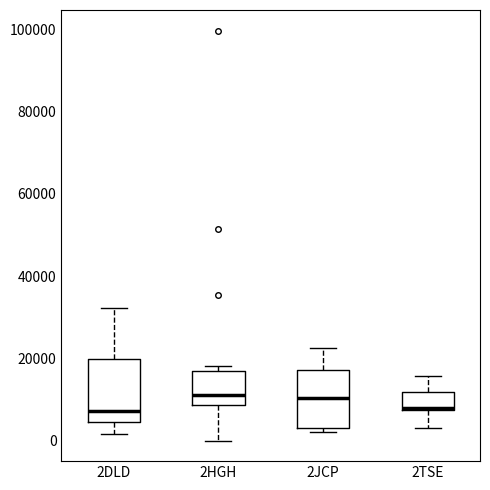

Reading left to right, transcribe this box plot: for each box, give where its median line is, the range the box spans, and where its two whiskers end, as read against the y-axis. The values are not printed on the chart, so give them approximately, as read against the axis.

2DLD: median 8000, box 4000 to 20000, whiskers 2000 to 32000
2HGH: median 12000, box 8000 to 16000, whiskers 0 to 18000
2JCP: median 10000, box 2000 to 18000, whiskers 2000 (just below the box's lower edge) to 22000
2TSE: median 8000 (drawn on the box's lower edge), box 8000 to 12000, whiskers 4000 to 16000